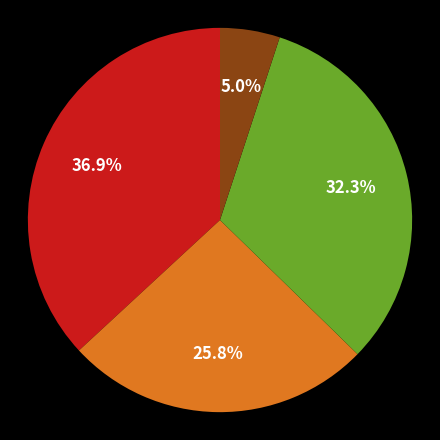

Is there a majority slice in this chart?

No